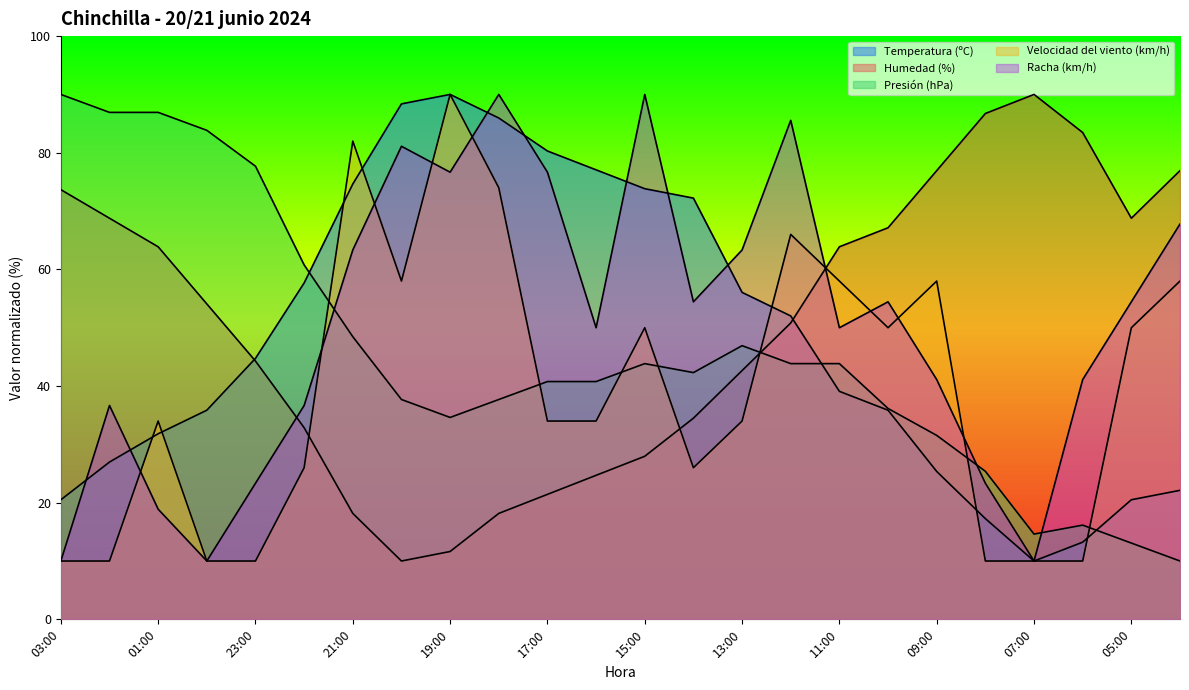

The value of Velocidad del viento (km/h) at 08:00 is 10.0. True or false?

True